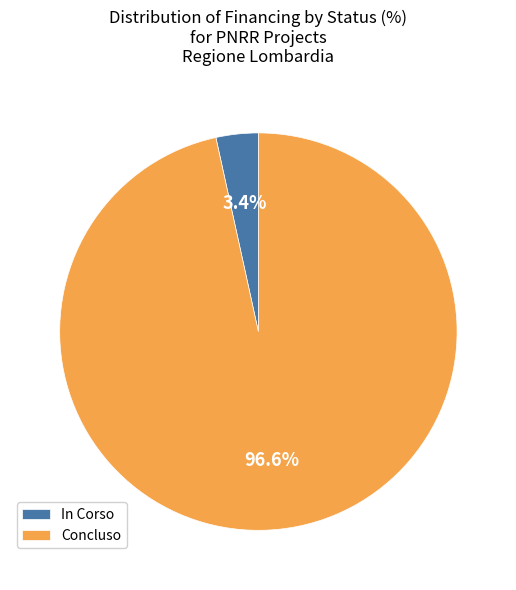

Combined, do Concluso and In Corso account for over 50%?

Yes